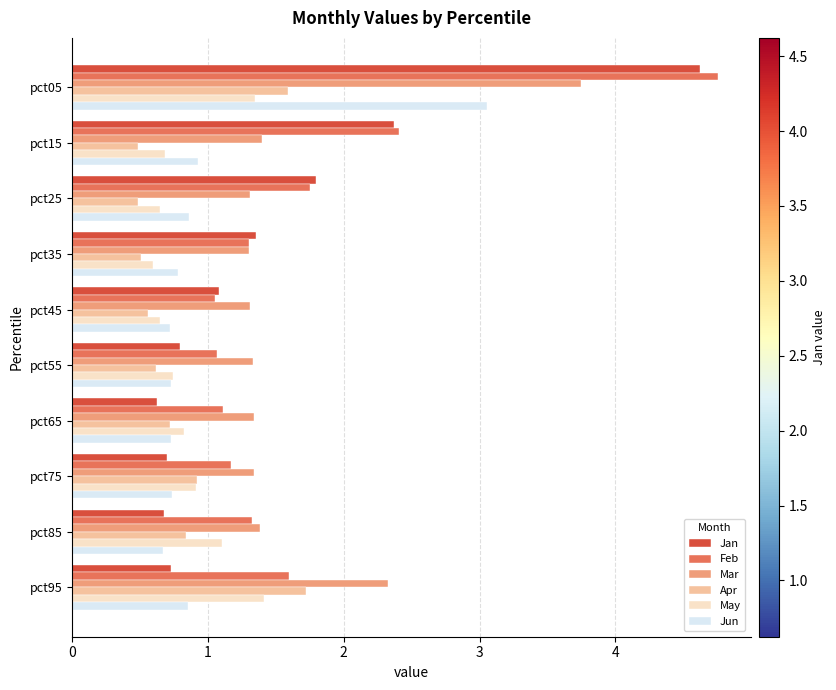

What is the total value across all series at pct25?

6.8